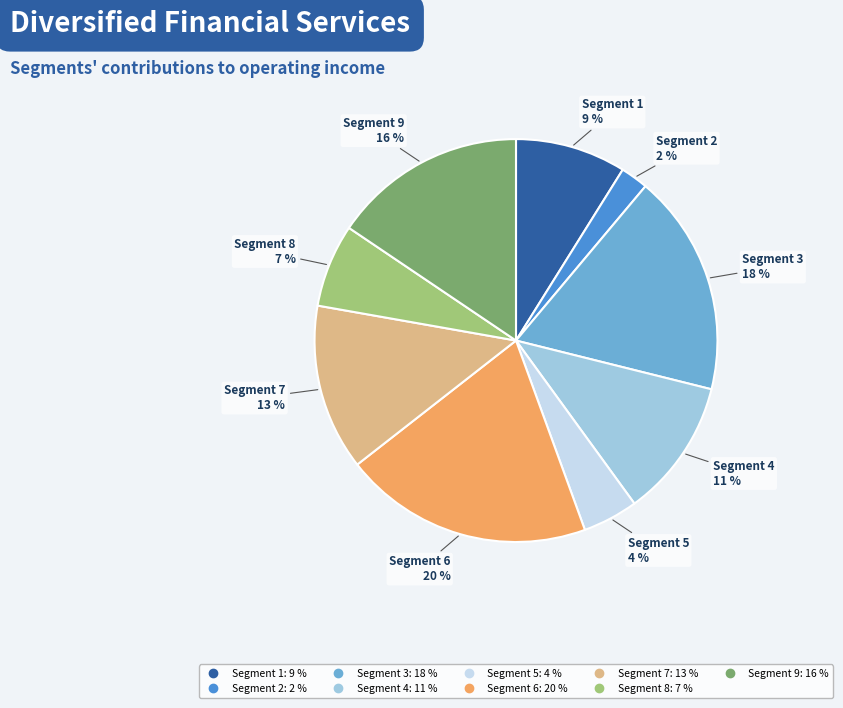

How many segments does this pie chart have?

9